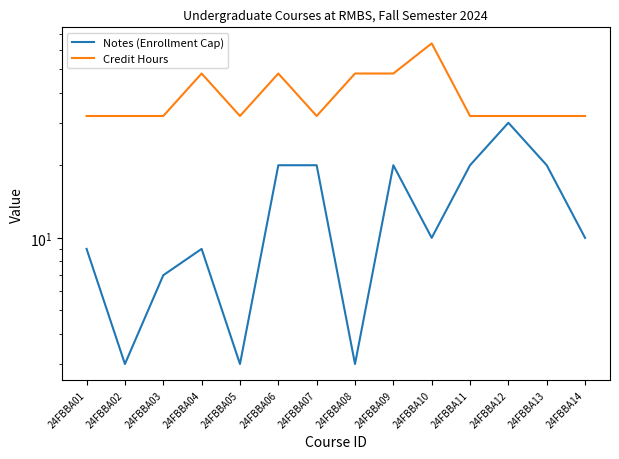

The value of Credit Hours at 24FBBA08 is 69. True or false?

False